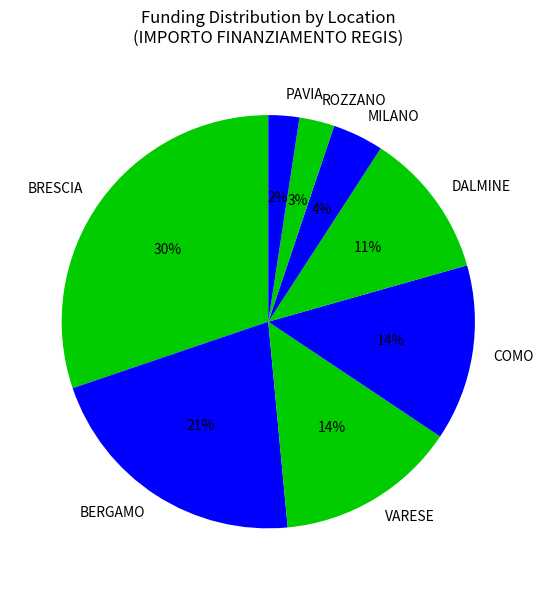

How many segments does this pie chart have?

8